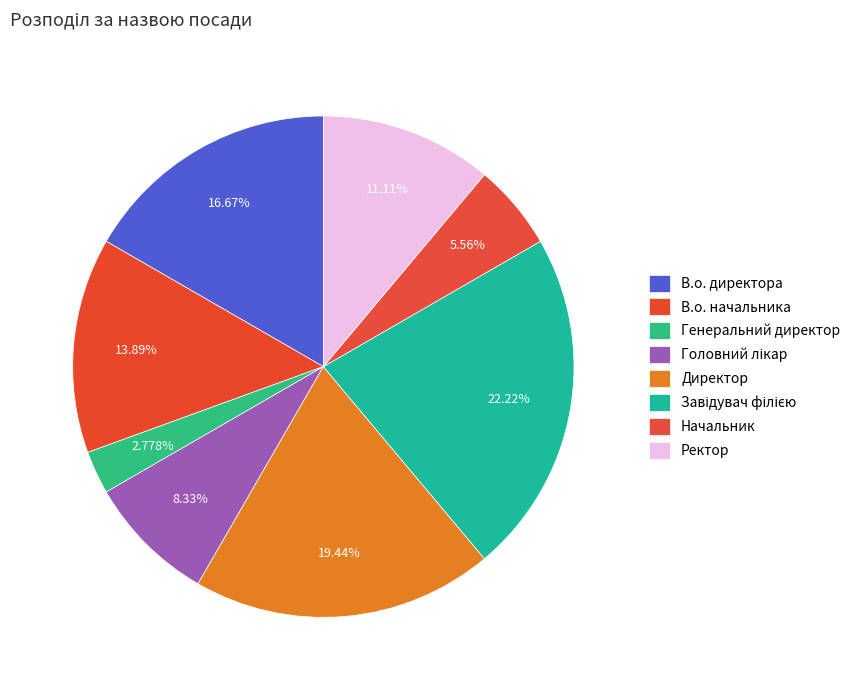

To the nearest percent, what is the difference between the largest and smallest slice percentages?

19%